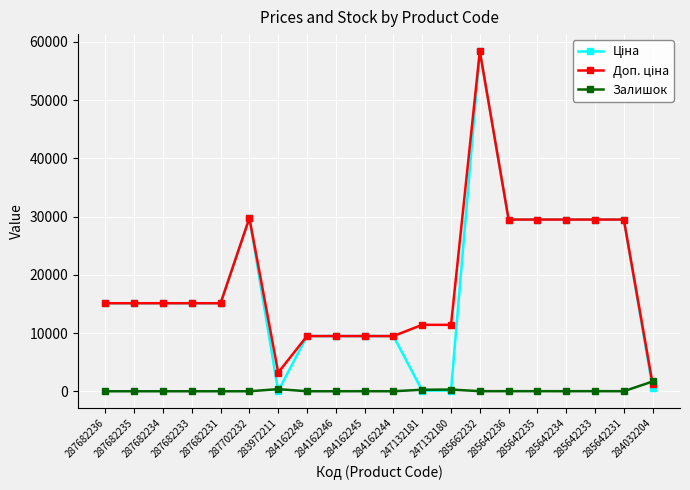

What is the maximum value for Залишок?

1677.0